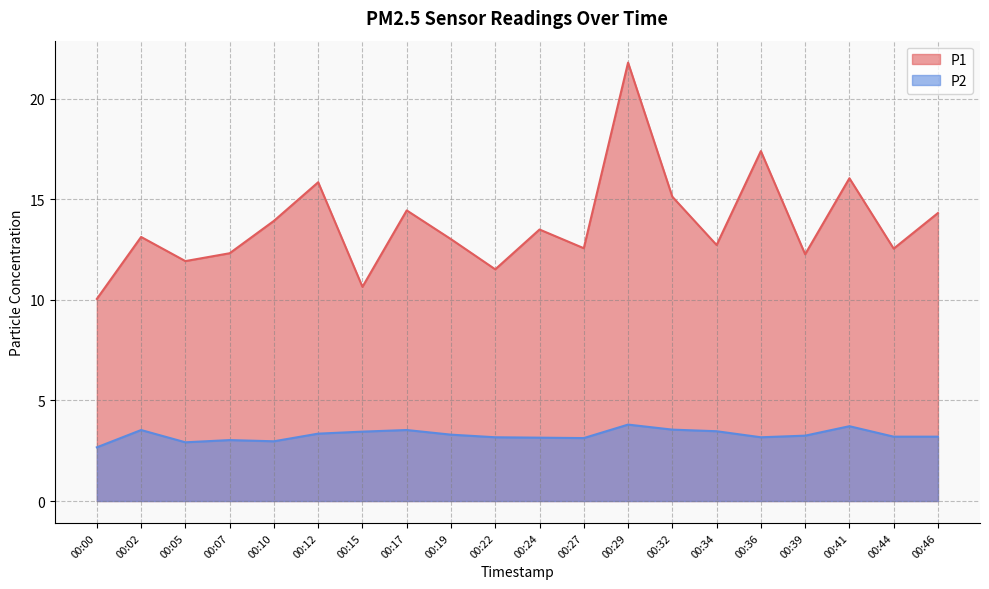

The value of P1 at 00:22 is 11.5. True or false?

True